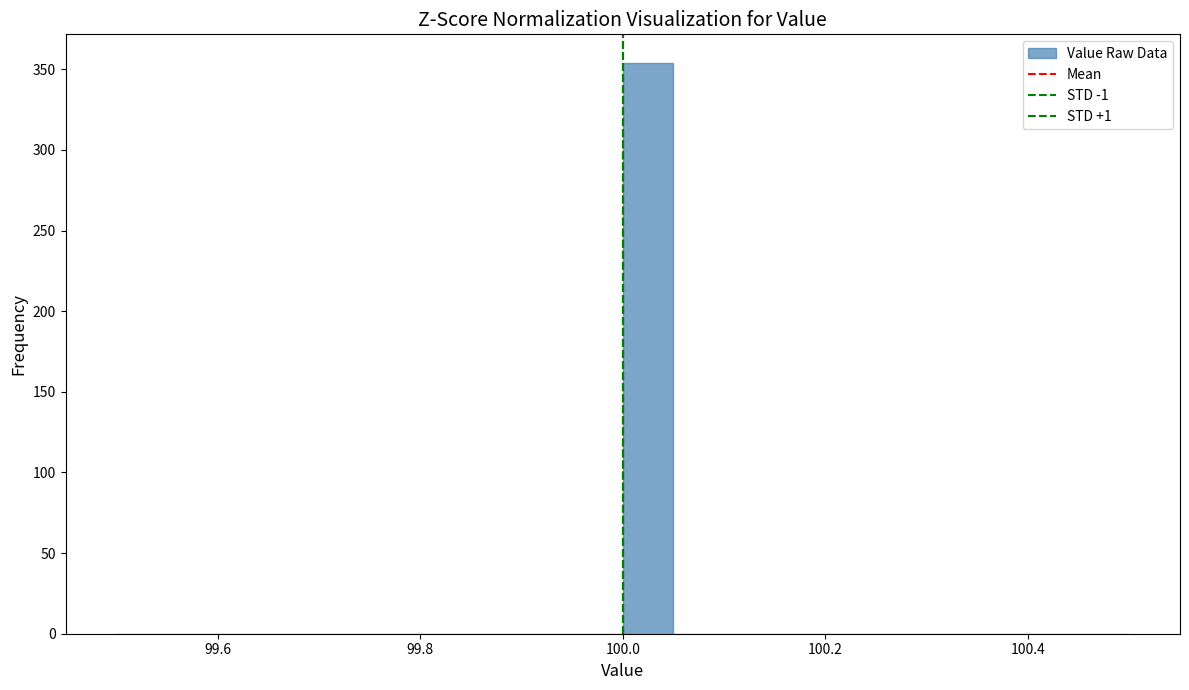

Read against the x-axis, roughly where is the centre of the tallest bar?

100.02